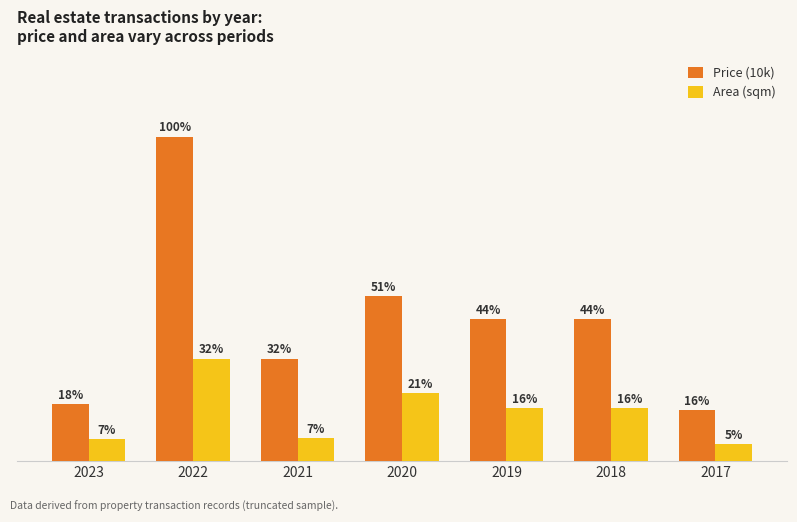

At which category is the sum across all series the highest?

2022